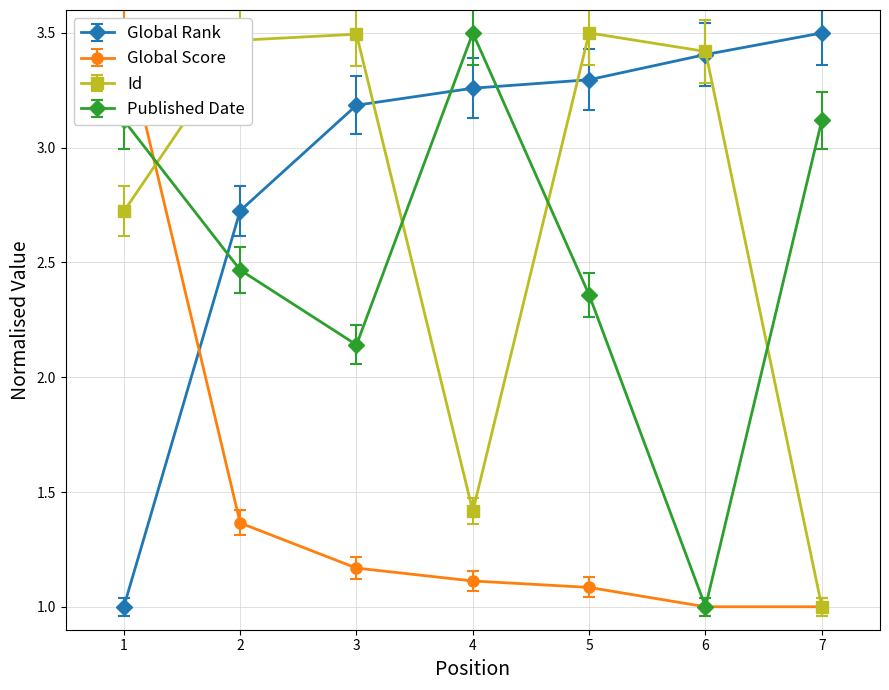

Which has a higher value, 3 or 1?

3